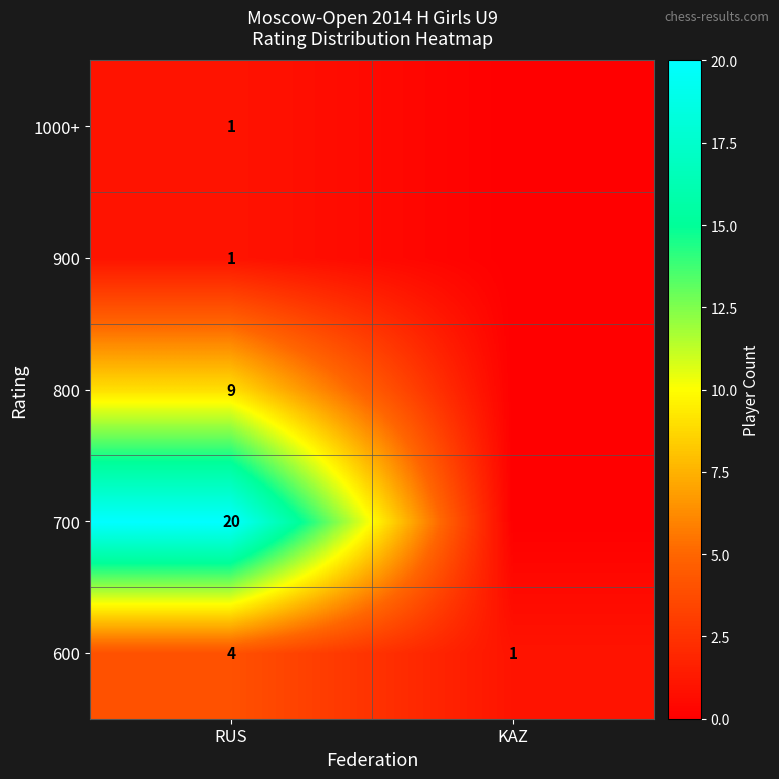

What is the sum of all 600 values?

5